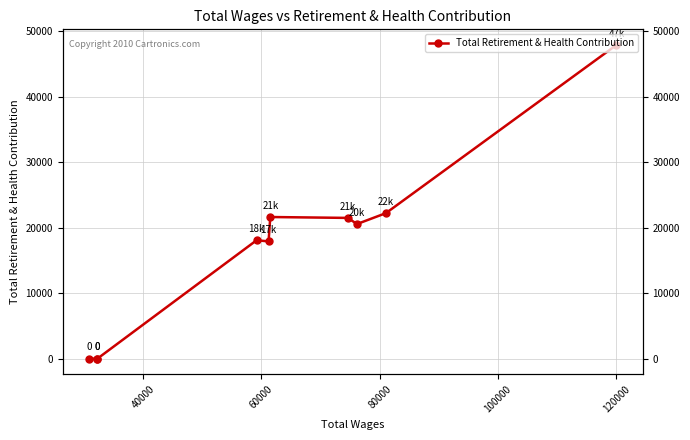

Is this an area chart (filled region under the line)?

No